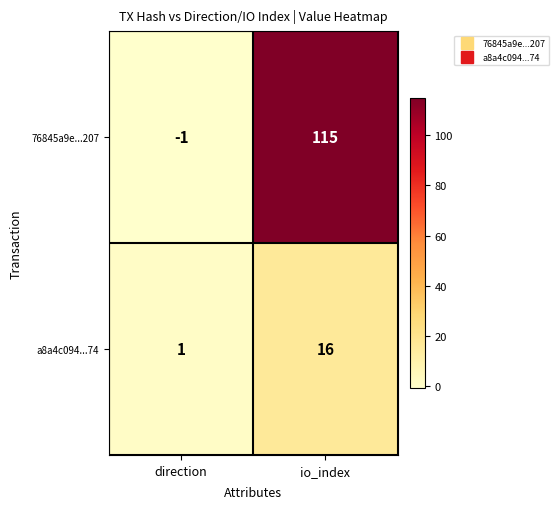

What is the sum of all a8a4c094...74 values?

17